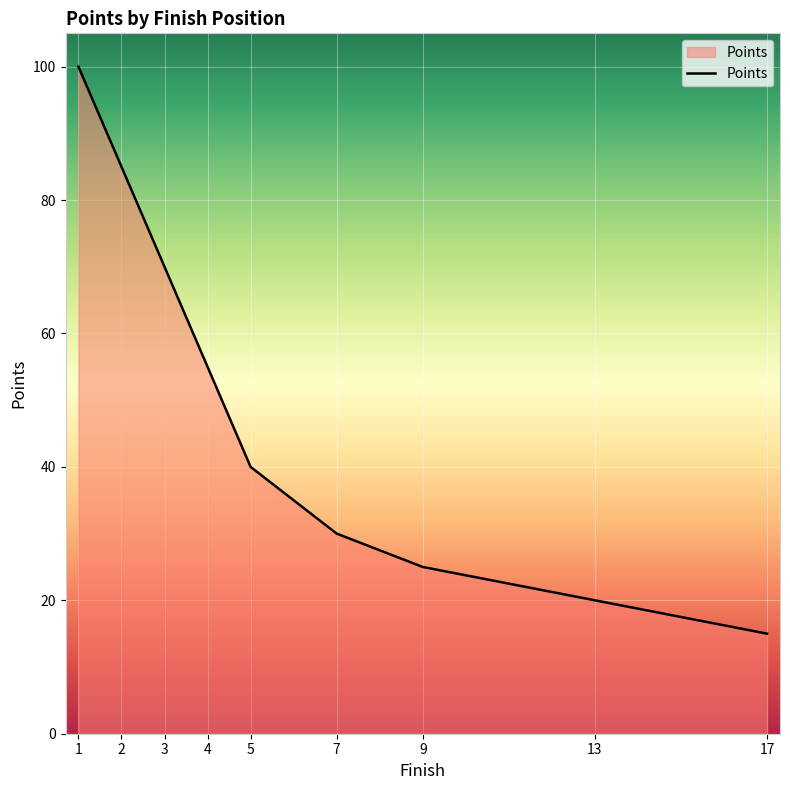

True or false: there are more than 2 points higher than both neighbors.

False